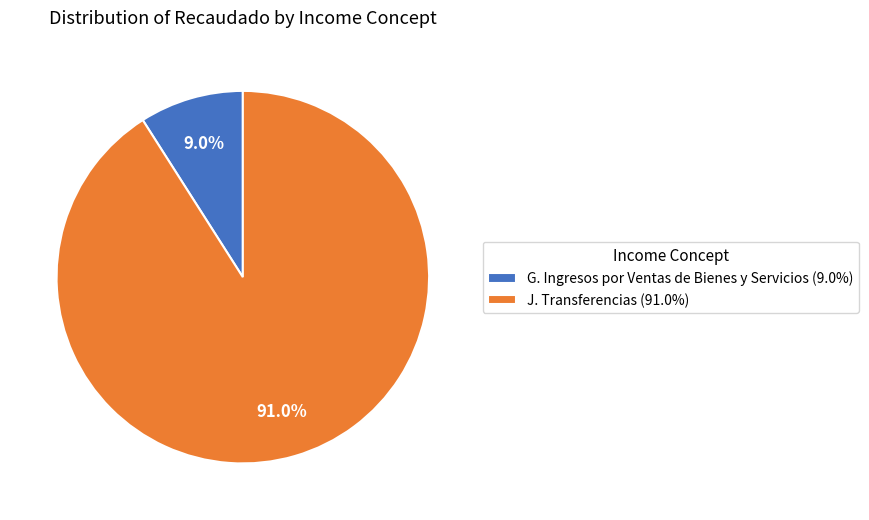

What percentage is NOT represented by J. Transferencias (91.0%)?

9.0%